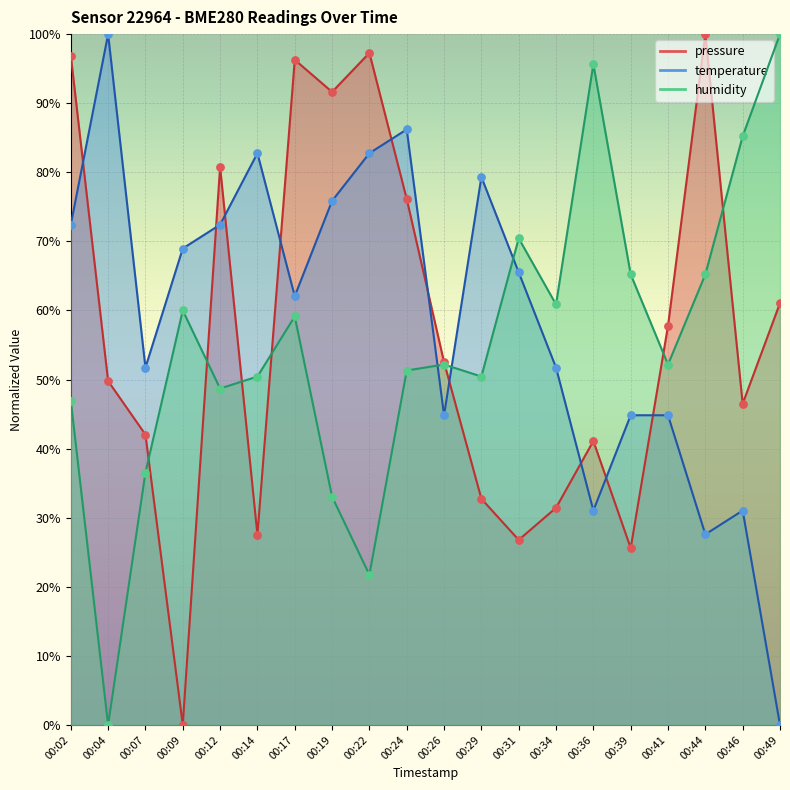

What are all the series names shown in the legend?

pressure, temperature, humidity